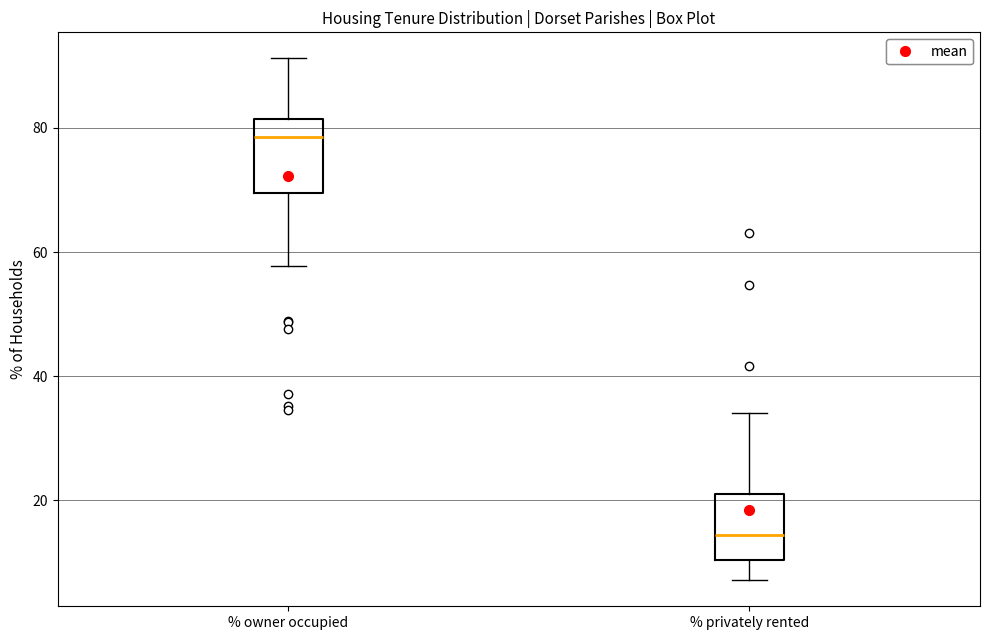

Reading left to right, read every box against the y-axis: the position of its median line, the range the box covers, and the ends of its whiskers. The values are not printed on the chart, so give them approximately, as read against the axis.

% owner occupied: median 78, box 70 to 82, whiskers 58 to 92
% privately rented: median 14, box 10 to 22, whiskers 8 to 34